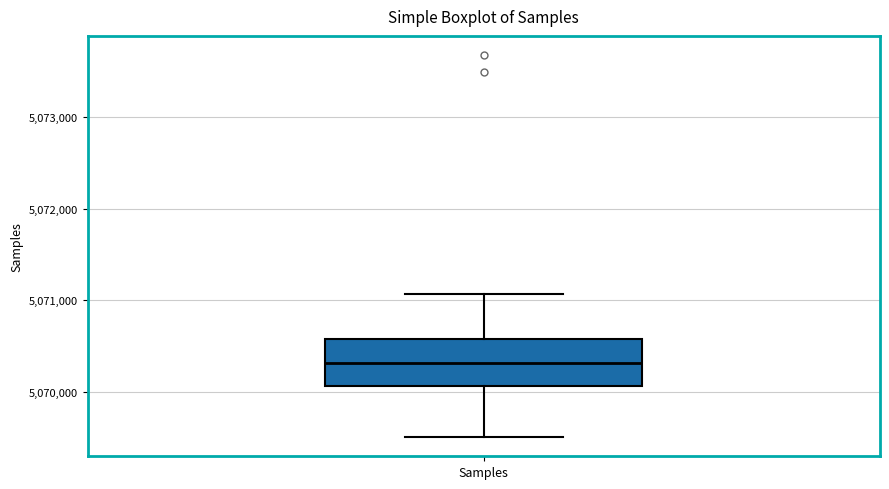

Read this box plot against the y-axis: the position of the median line, the range covered by the box, and the ends of both whiskers. The values are not printed on the chart, so give them approximately, as read against the axis.

median 5070300, box 5070100 to 5070600, whiskers 5069500 to 5071100